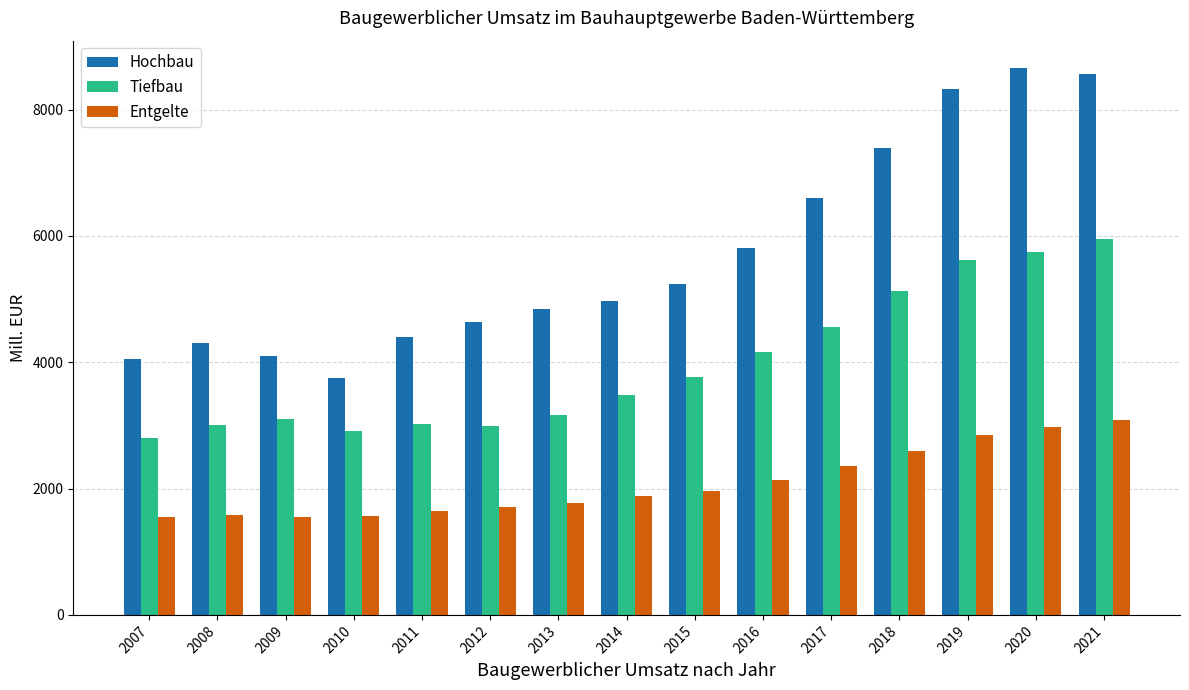

Which series changed the most between 2016 and 2018?

Hochbau